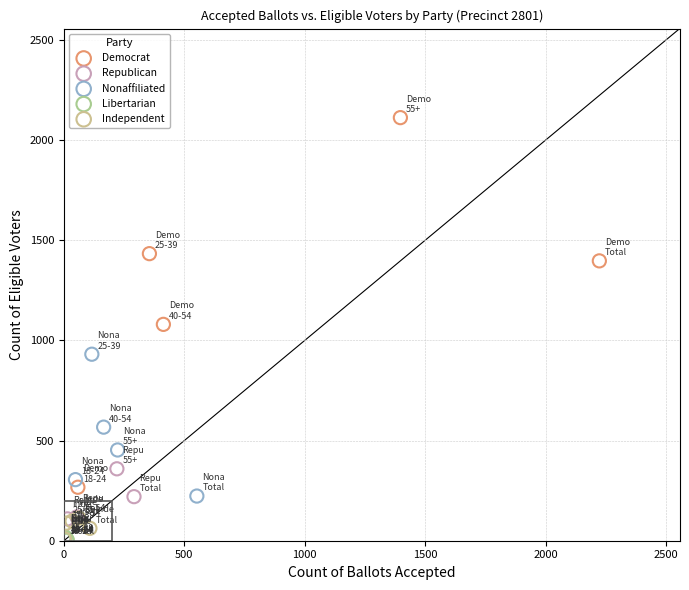

Which series contains the highest Y value?

Democrat